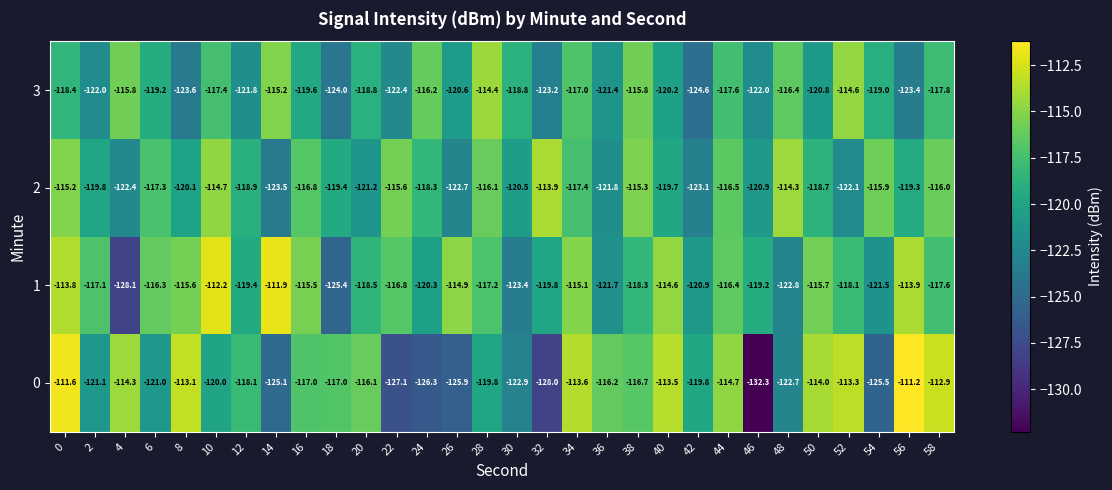

Rank the series at 38 from lowest to highest value.

1, 0, 3, 2